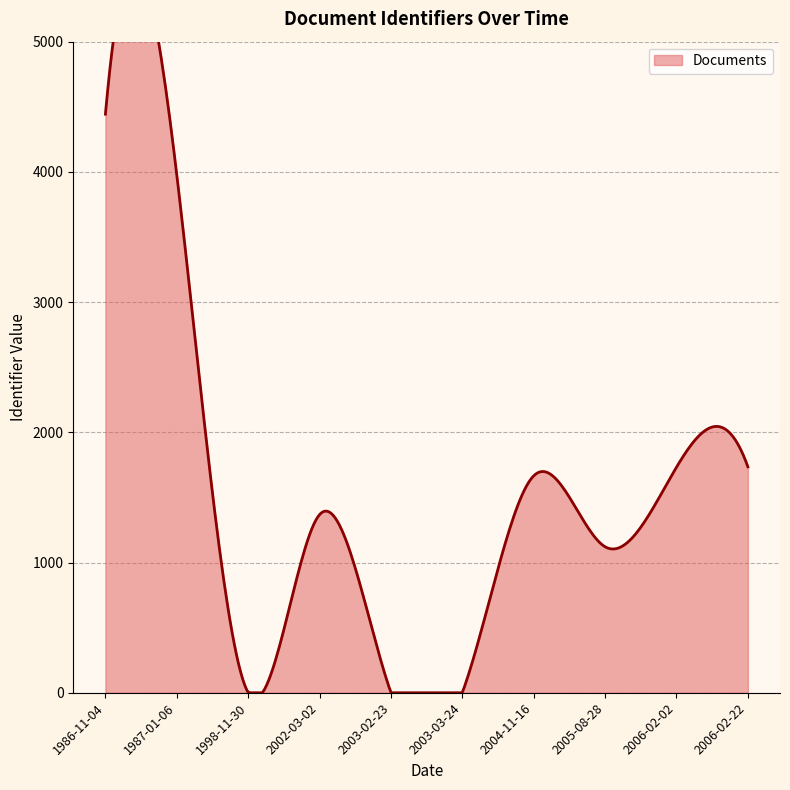

At which label is the value closest to 2221?

2006-02-22